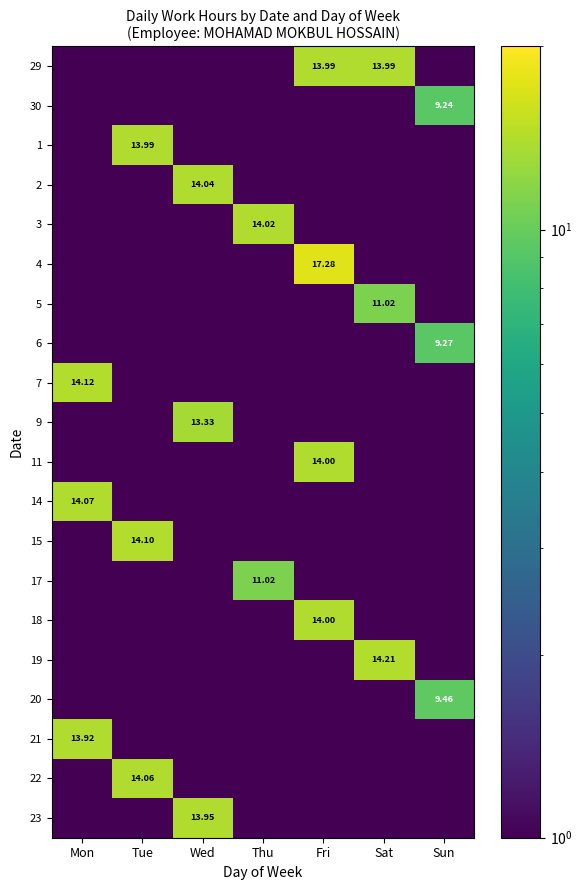

What is the difference between the highest and lowest values at Sun?

9.5